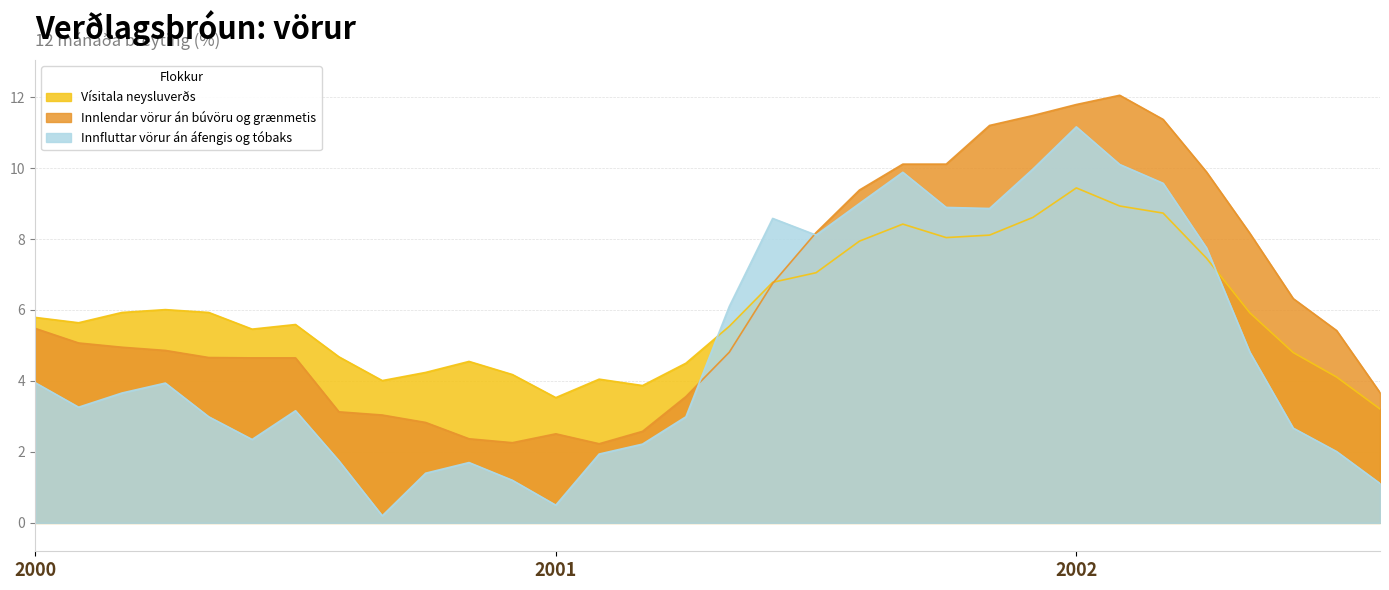

True or false: Innlendar vörur án búvöru og grænmetis has more than 1 points higher than both neighbors.

True